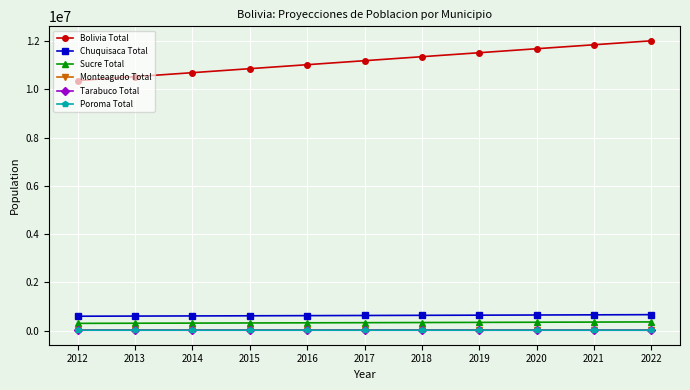

What is the maximum value shown in the chart?

12006031